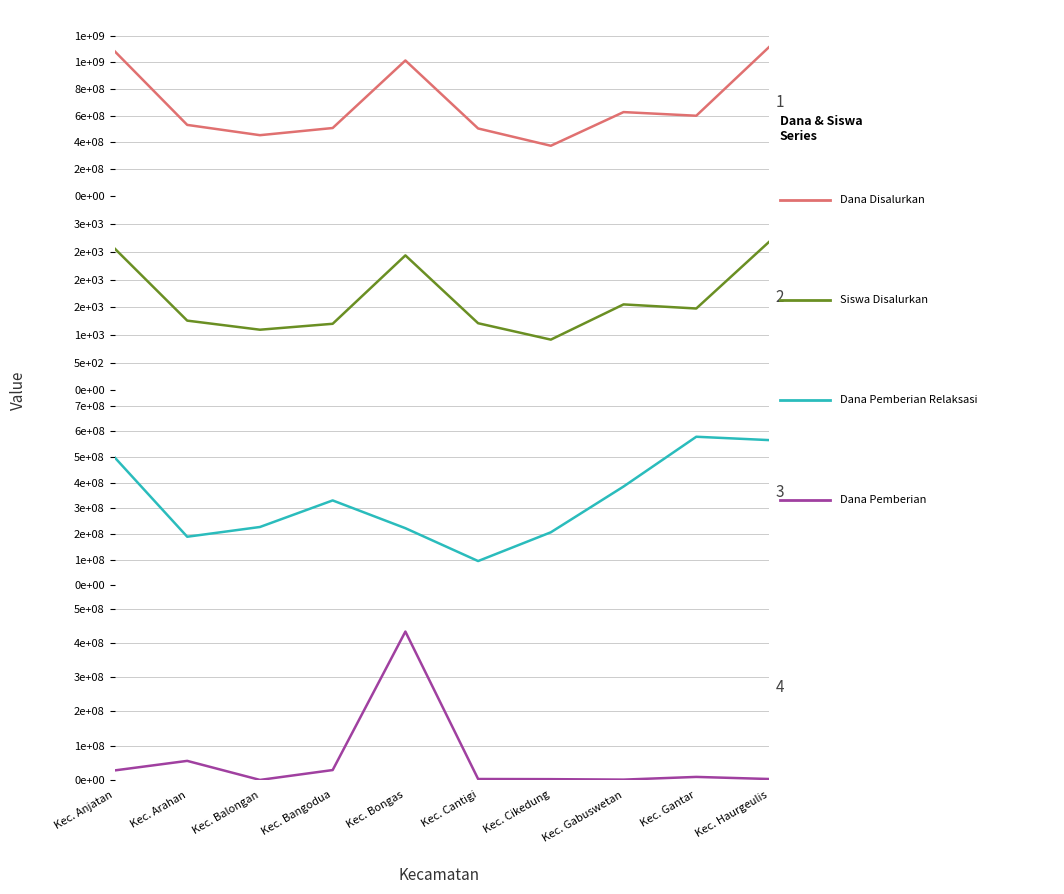

At which category does Dana Disalurkan reach its first local peak?

Kec. Bongas